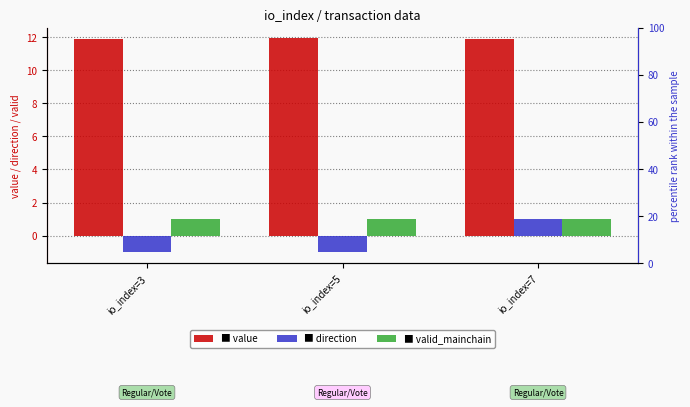

Reading right to left, transcribe all the data shown in this chart.

value: 11.9	11.9	11.9
direction: 1.0	-1.0	-1.0
valid_mainchain: 1.0	1.0	1.0